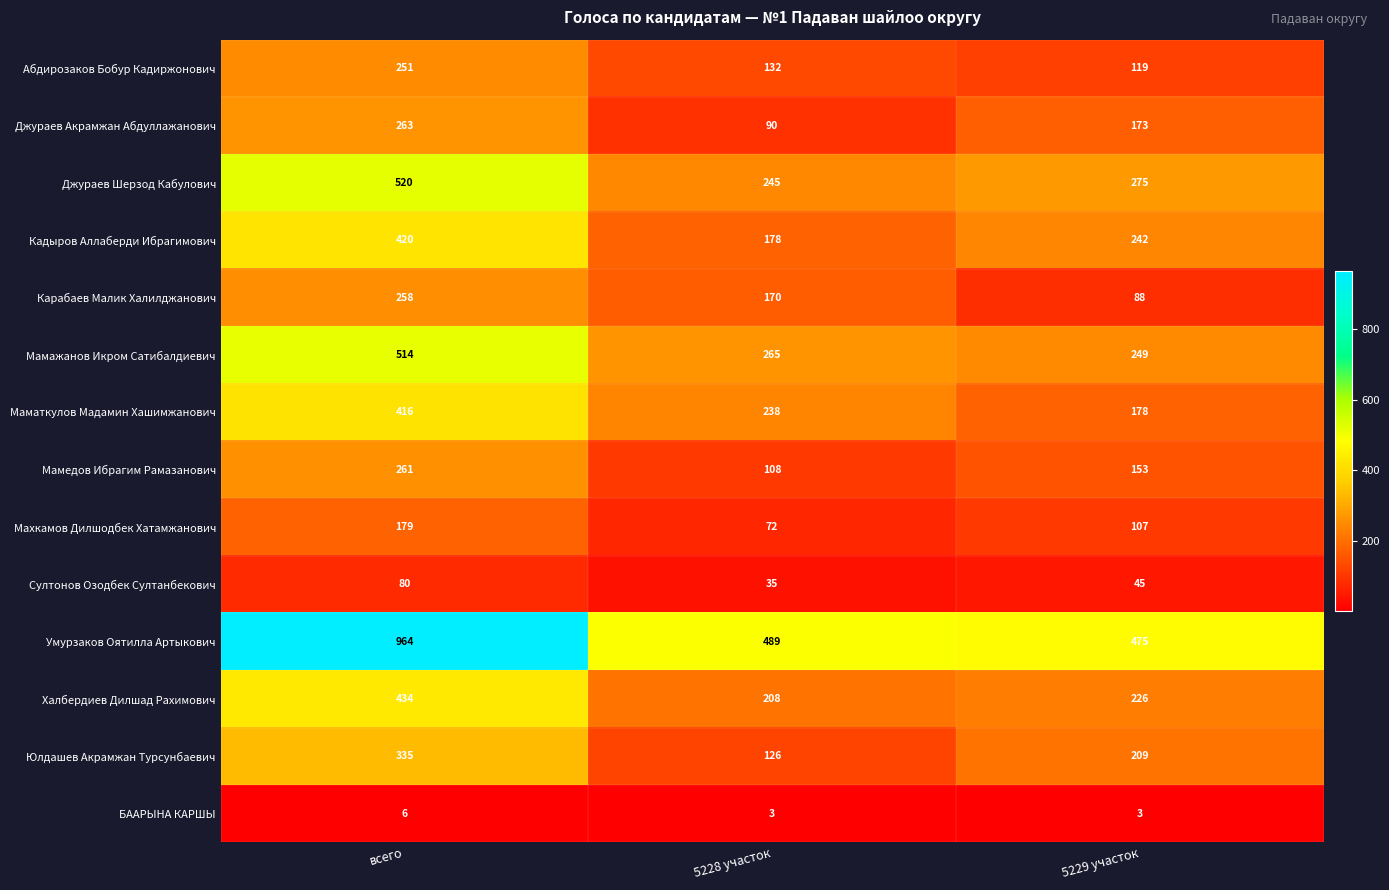

Which series has the largest range (max minus min)?

Умурзаков Оятилла Артыкович